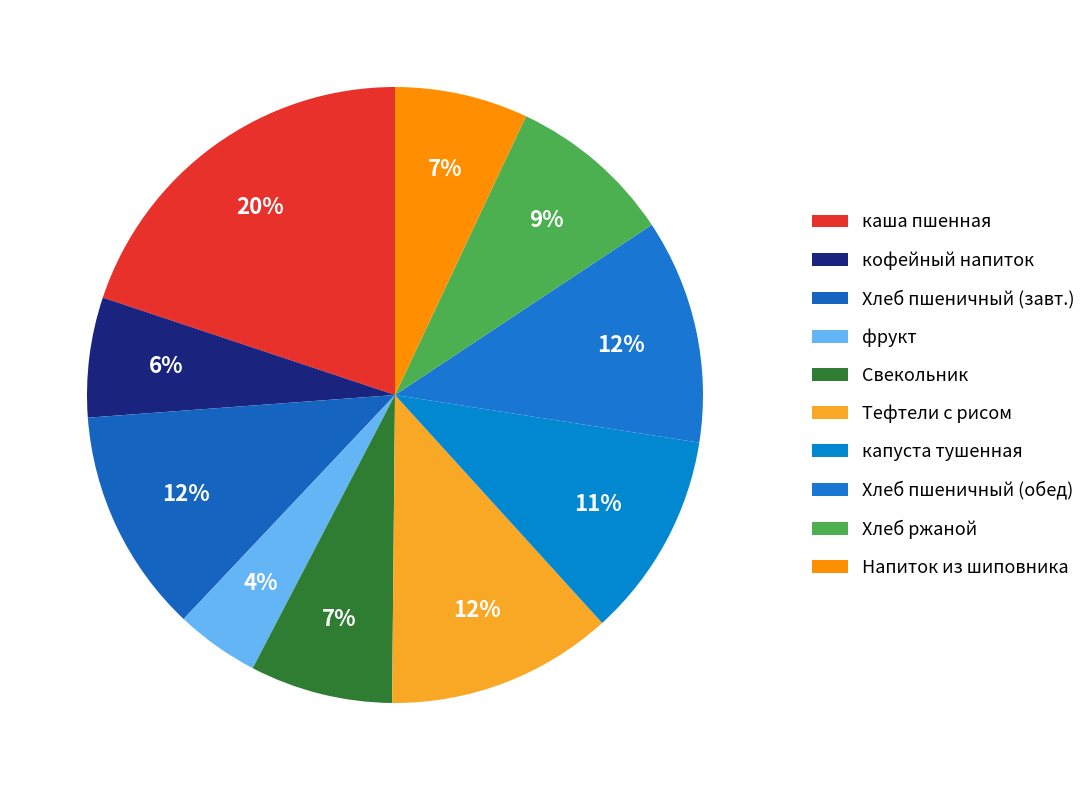

Count the number of slices in the pie.

10